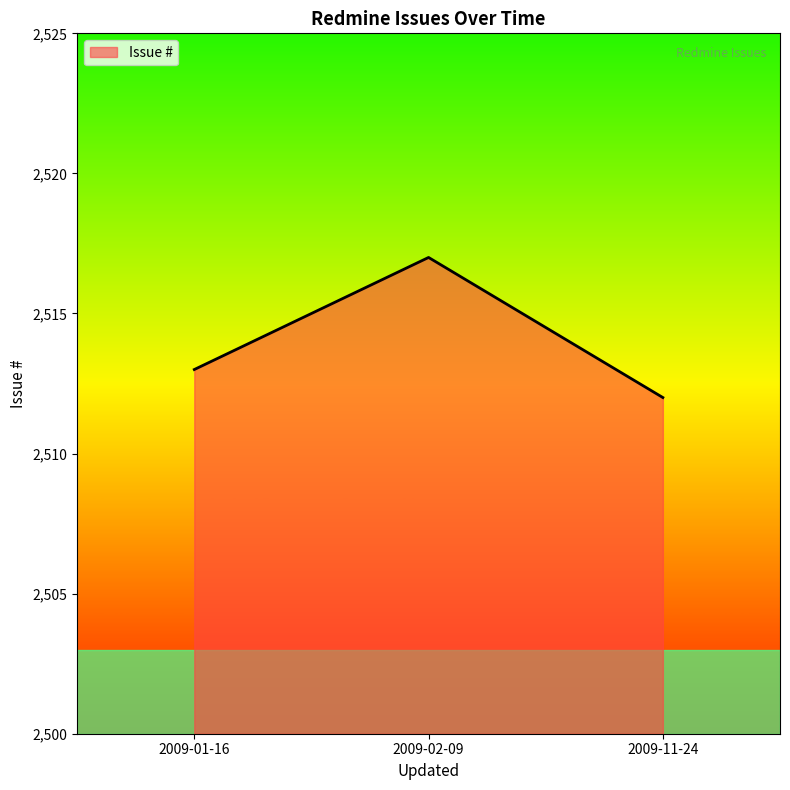

The chart shows a value of 4049 at 2009-11-24. True or false?

False